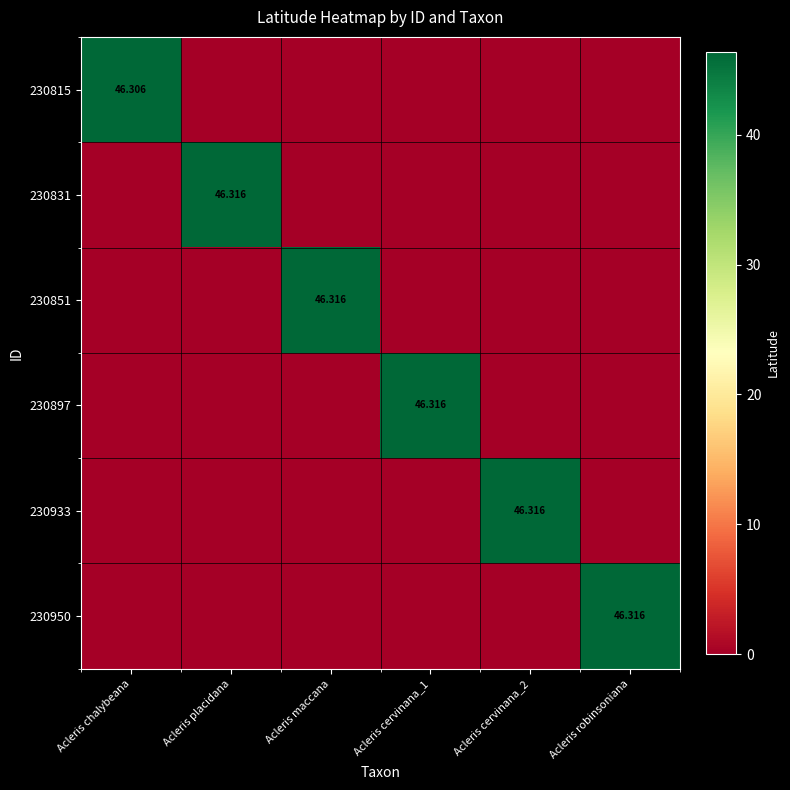

At how many categories does at least one series exceed 33?

6